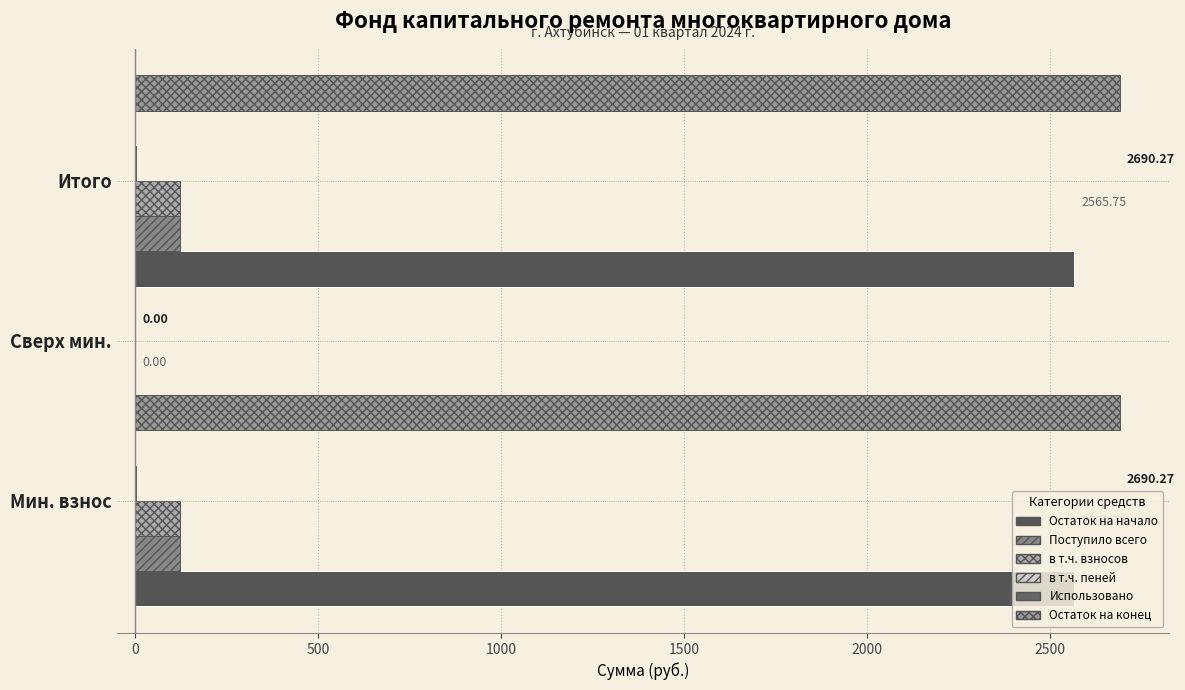

Is the value of в т.ч. взносов at 500 greater than the value of Остаток на конец at 0?

Yes